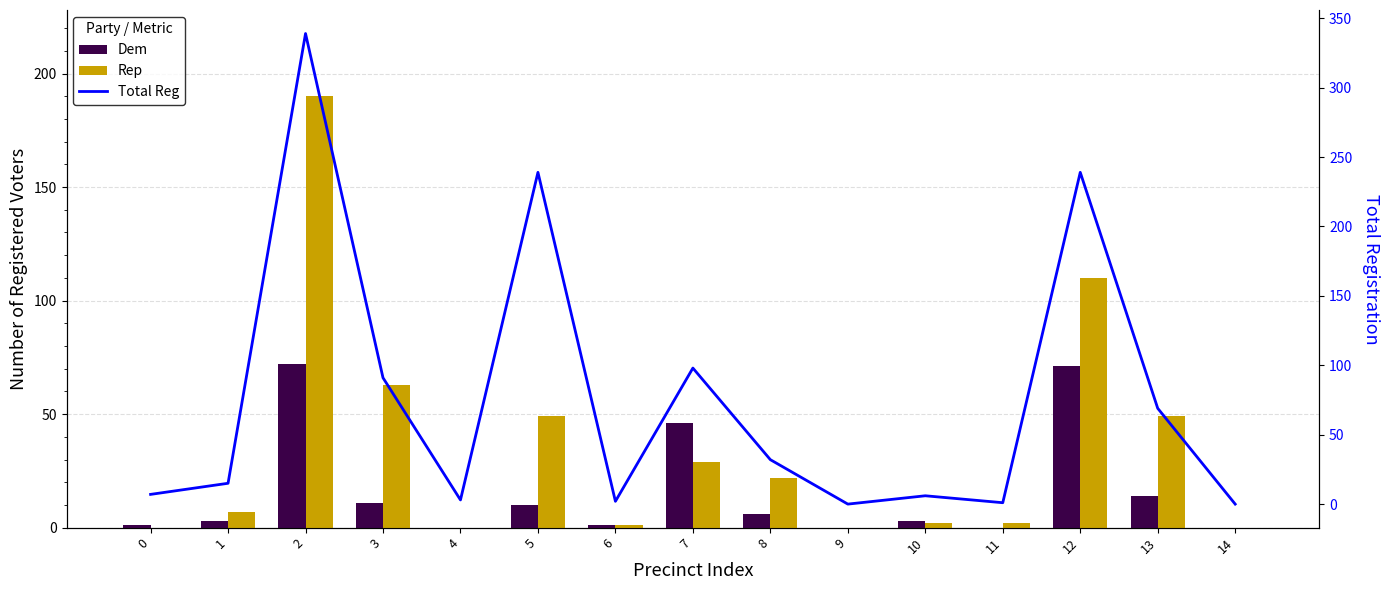

Where is Rep nearest to the value 95?

12